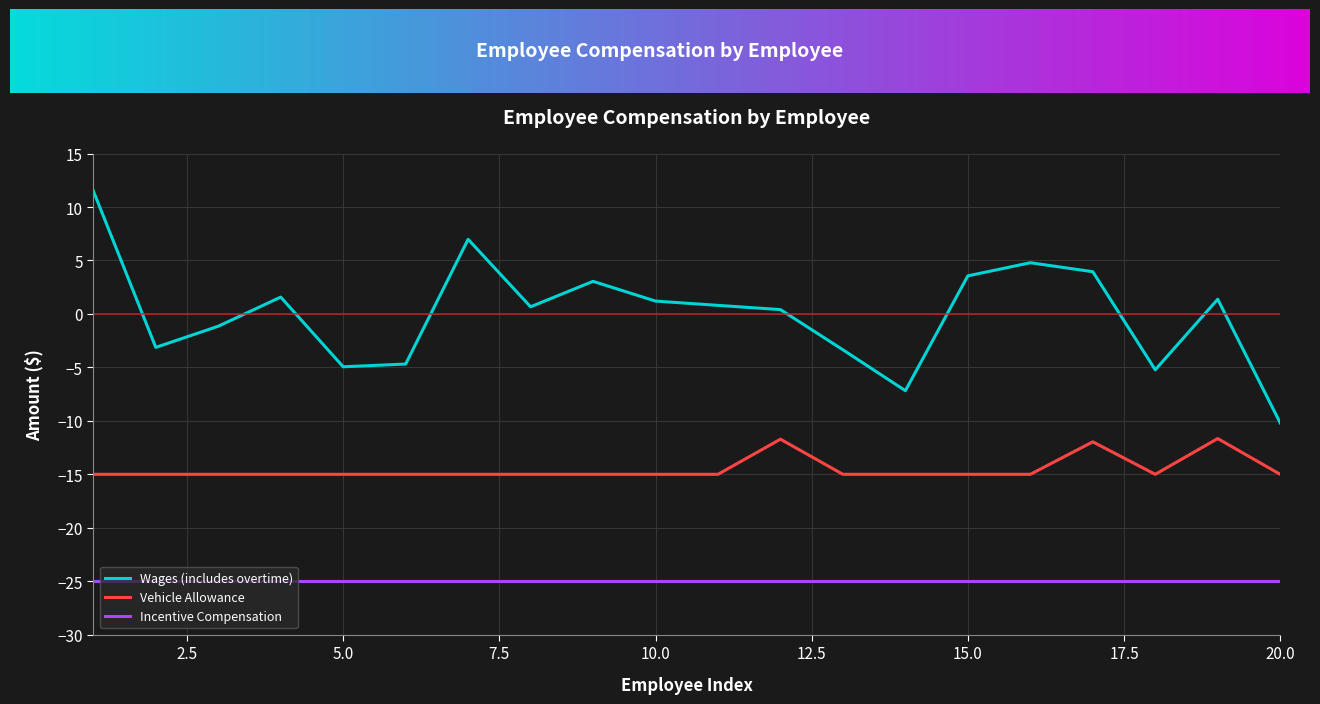

Count the Vehicle Allowance values in the range -15 to -14.

17